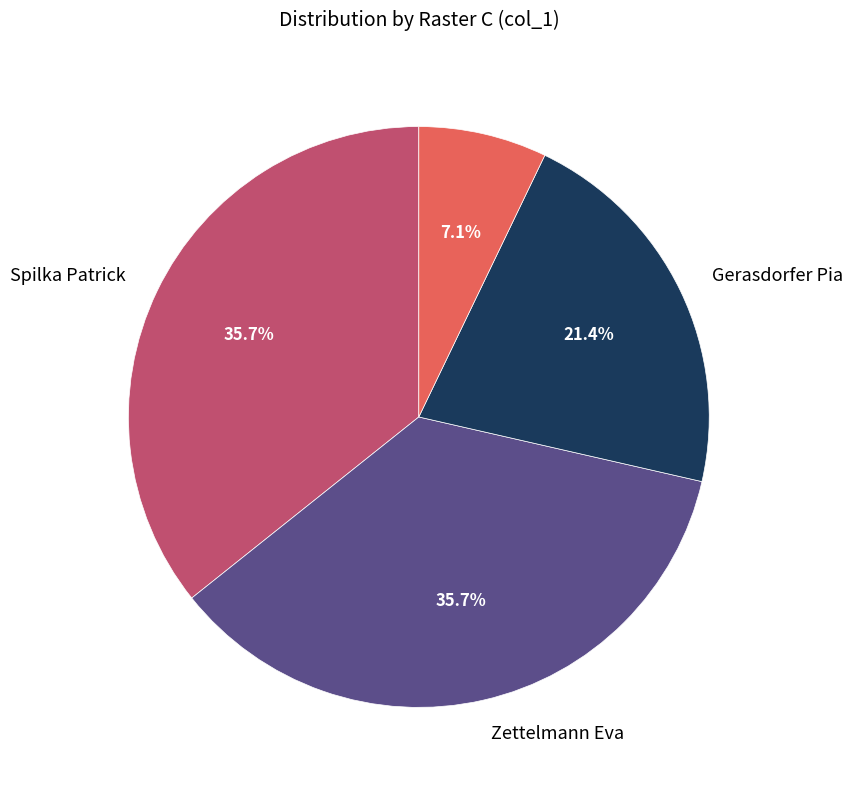

Is there a majority slice in this chart?

No